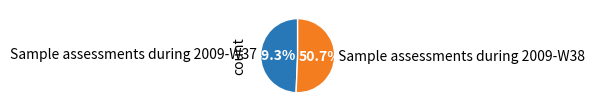

The Sample assessments during 2009-W37 slice represents 39% of the pie. True or false?

False